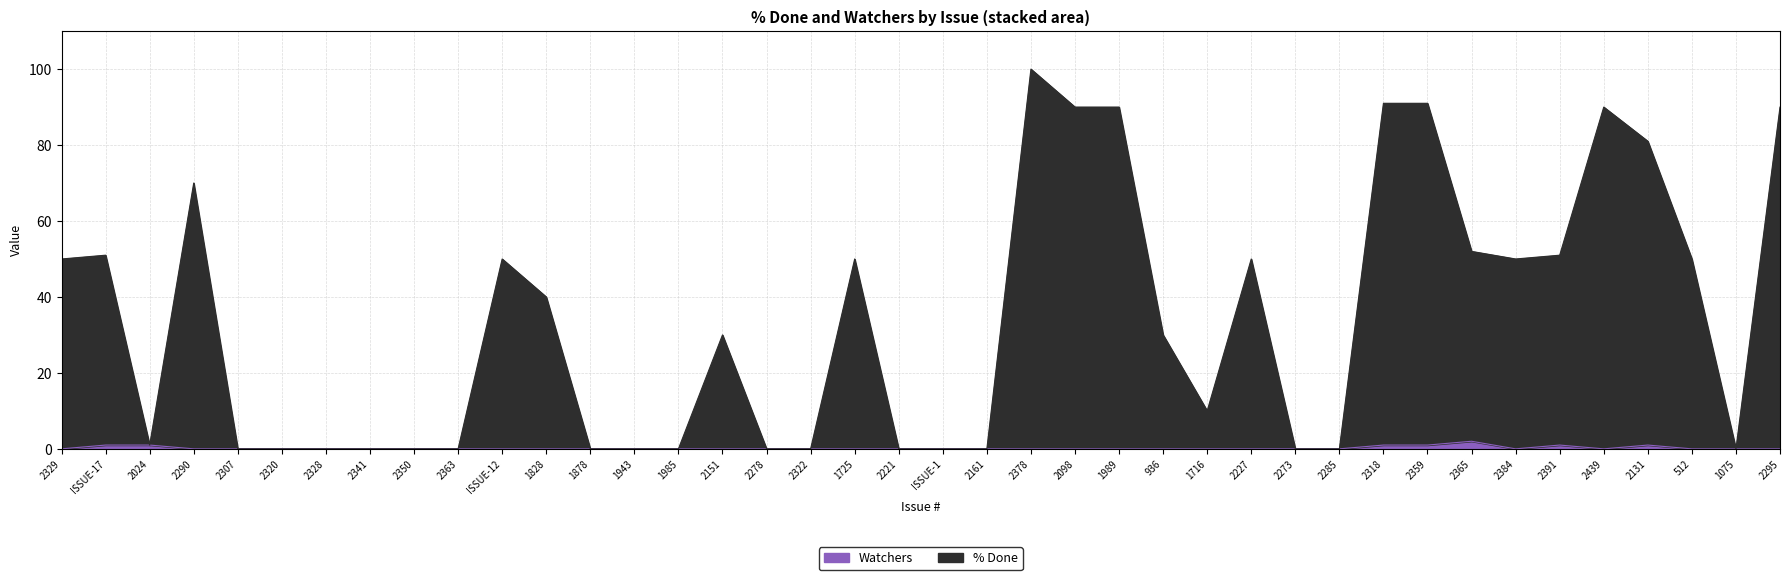

Which series has the largest total across all categories?

% Done